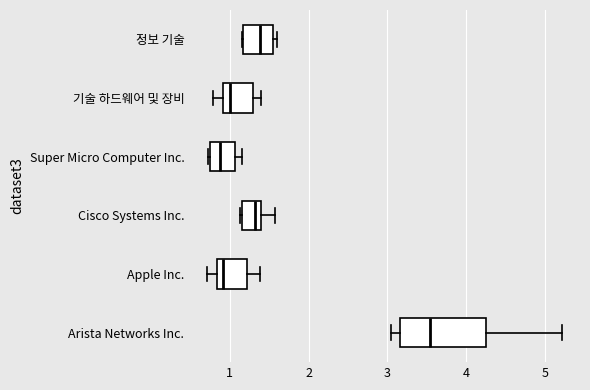

Where is the left edge of the box for Cisco Systems Inc. on the x-axis? The values are not printed on the chart, so give them approximately, as read against the axis.

1.2